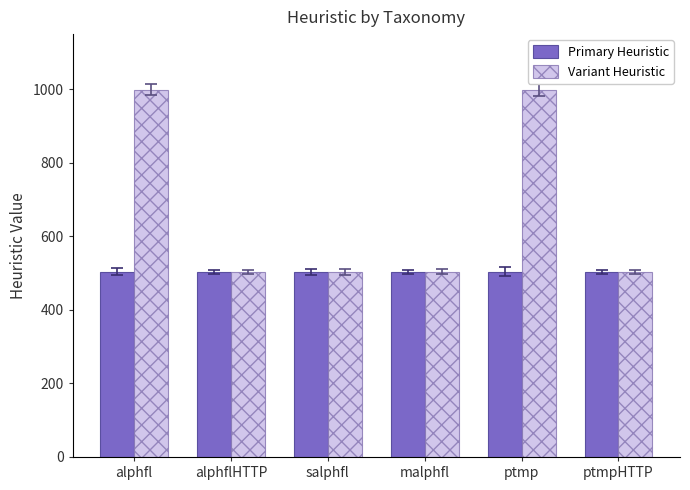

Rank the series by their maximum value, from highest to lowest.

Variant Heuristic, Primary Heuristic